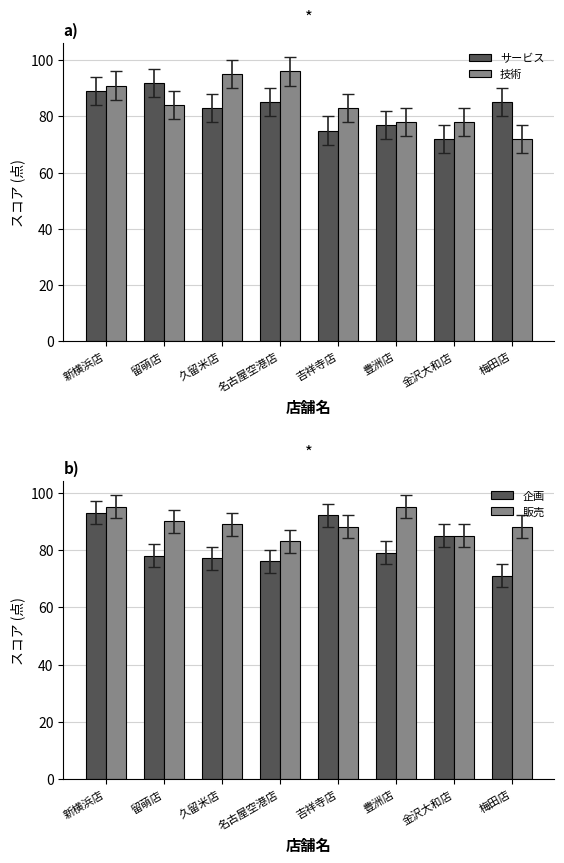

Reading right to left, list all the values displayed in this chart.

サービス: 梅田店=85	金沢大和店=72	豊洲店=77	吉祥寺店=75	名古屋空港店=85	久留米店=83	留萌店=92	新横浜店=89
技術: 梅田店=72	金沢大和店=78	豊洲店=78	吉祥寺店=83	名古屋空港店=96	久留米店=95	留萌店=84	新横浜店=91
企画: 梅田店=71	金沢大和店=85	豊洲店=79	吉祥寺店=92	名古屋空港店=76	久留米店=77	留萌店=78	新横浜店=93
販売: 梅田店=88	金沢大和店=85	豊洲店=95	吉祥寺店=88	名古屋空港店=83	久留米店=89	留萌店=90	新横浜店=95